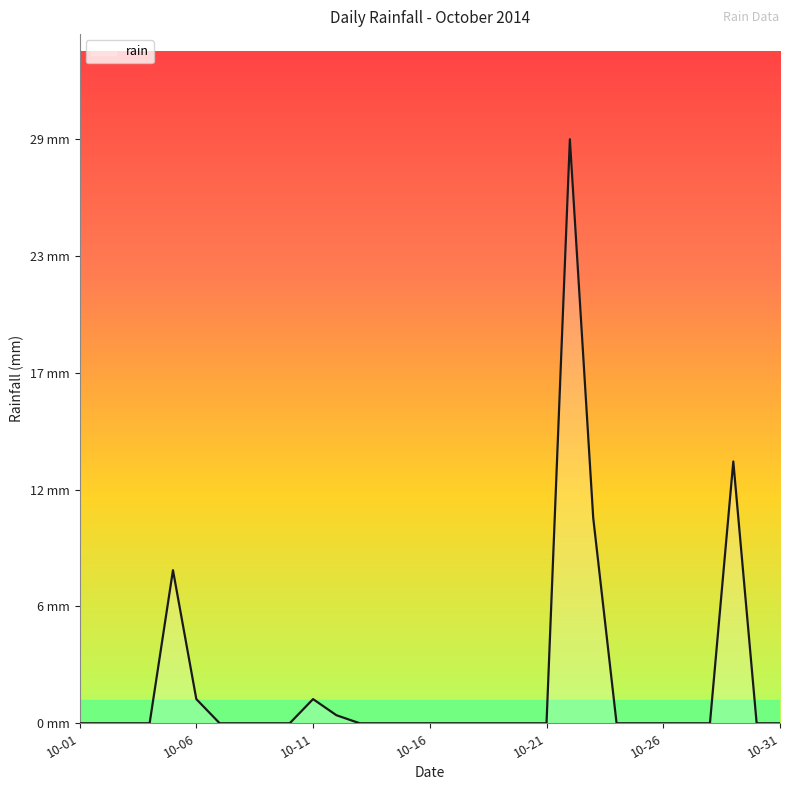

Rank the categories by value from lowest to highest.

2014-10-01, 2014-10-02, 2014-10-03, 2014-10-04, 2014-10-07, 2014-10-08, 2014-10-09, 2014-10-10, 2014-10-13, 2014-10-14, 2014-10-15, 2014-10-16, 2014-10-17, 2014-10-18, 2014-10-19, 2014-10-20, 2014-10-21, 2014-10-24, 2014-10-25, 2014-10-26, 2014-10-27, 2014-10-28, 2014-10-30, 2014-10-31, 2014-10-12, 2014-10-06, 2014-10-11, 2014-10-05, 2014-10-23, 2014-10-29, 2014-10-22